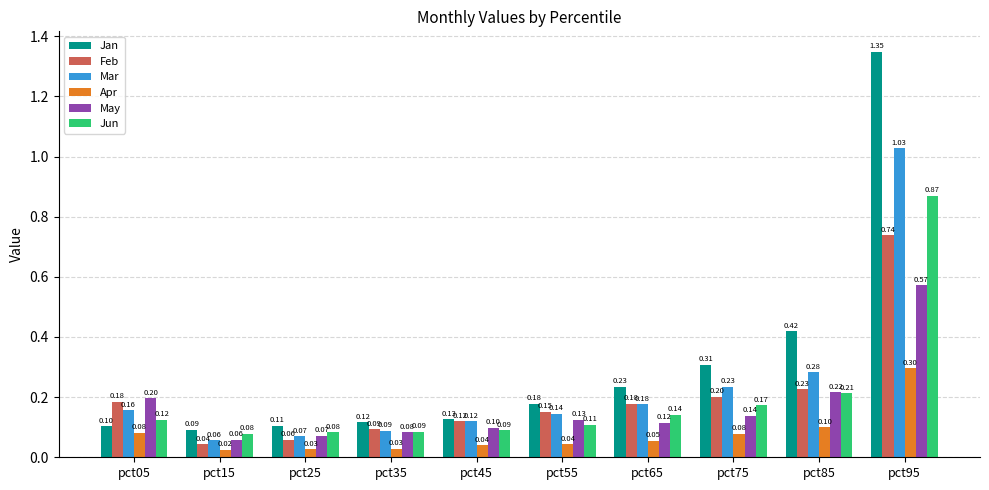

What is the difference between the second highest and minimum values in the Jan series?

0.3